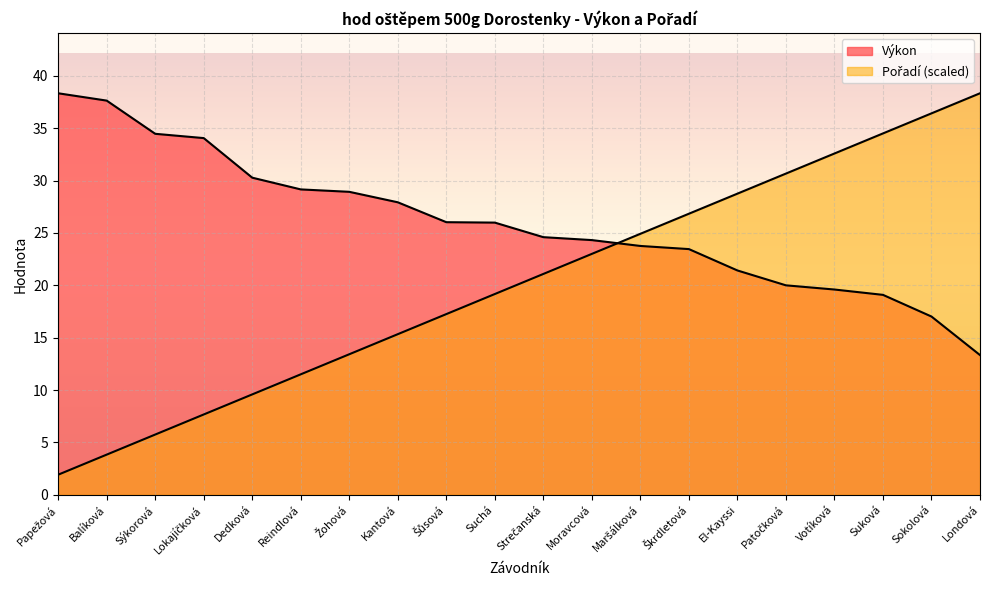

How many lines are shown in the chart?

2